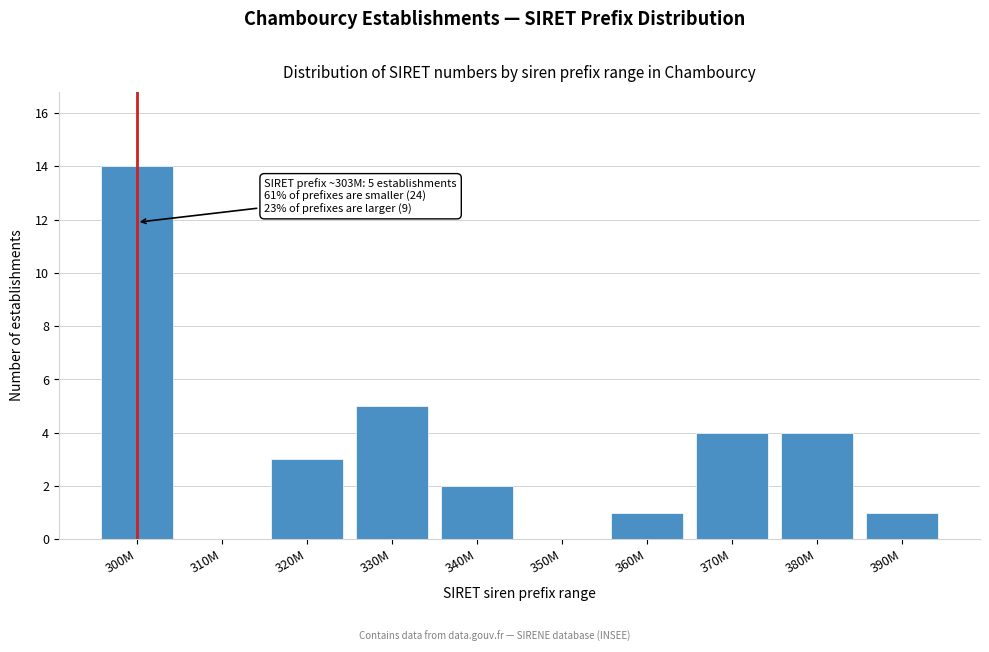

Reading left to right, what are all the values shown in this chart?

300M=14	310M=0	320M=3	330M=5	340M=2	350M=0	360M=1	370M=4	380M=4	390M=1